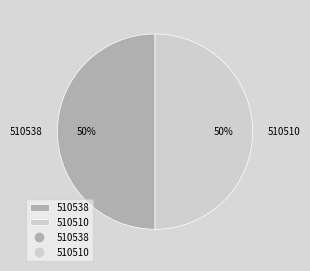

Do 510538 and 510510 together represent more than half of the pie?

Yes